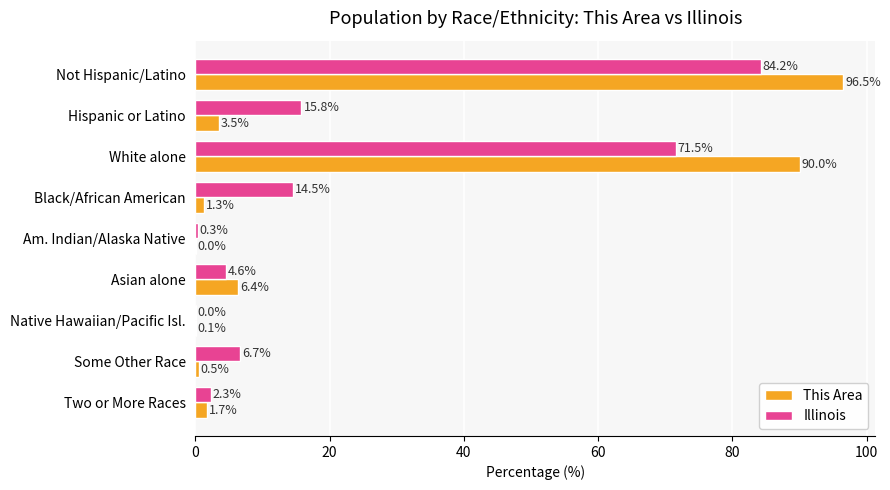

Which series has the widest spread of values?

This Area